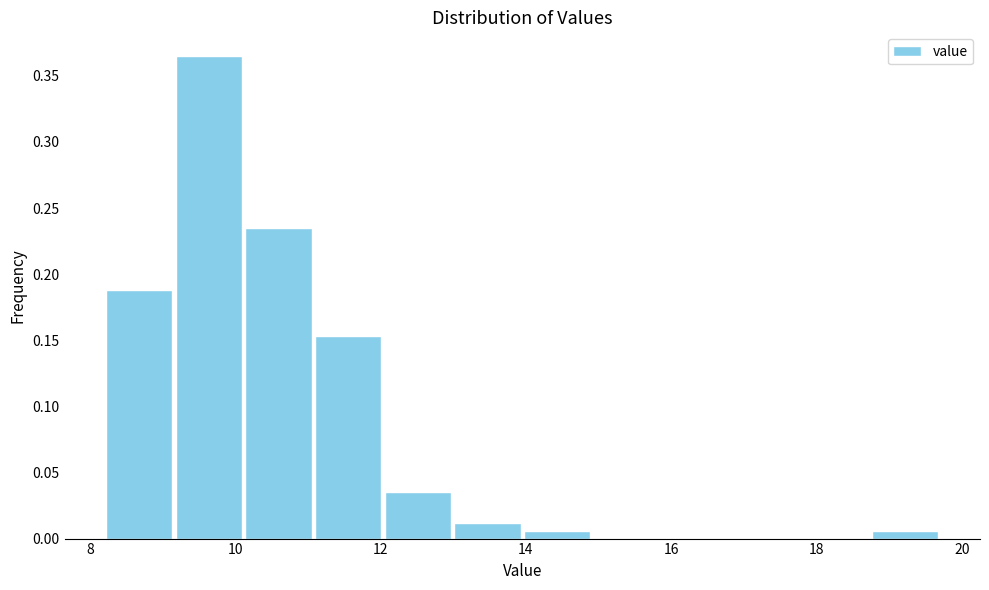

Over which range of the x-axis is the bar tallest?

9.2 to 10.2